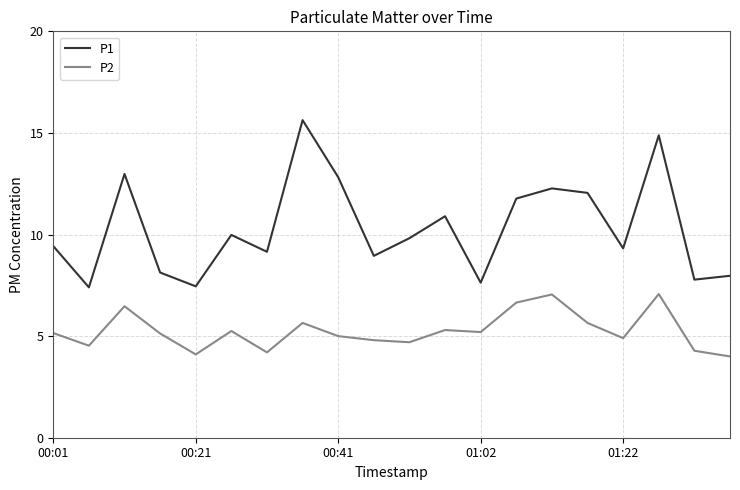

Rank the series by their average value, from lowest to highest.

P2, P1